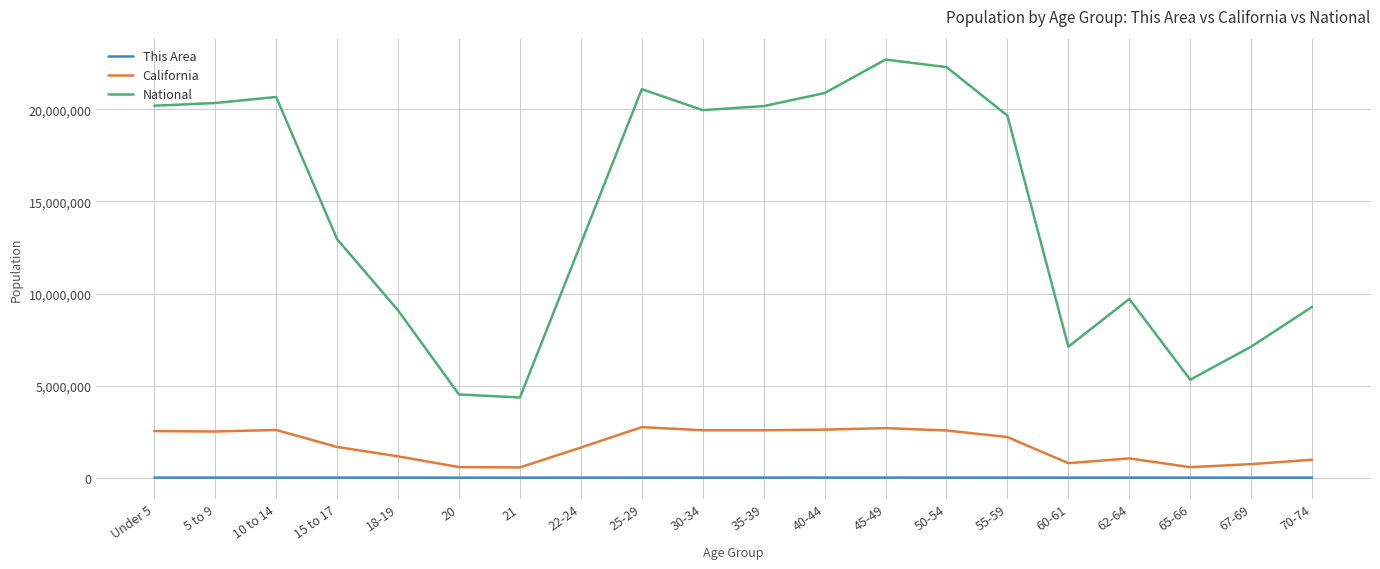

Which series has the largest total across all categories?

National